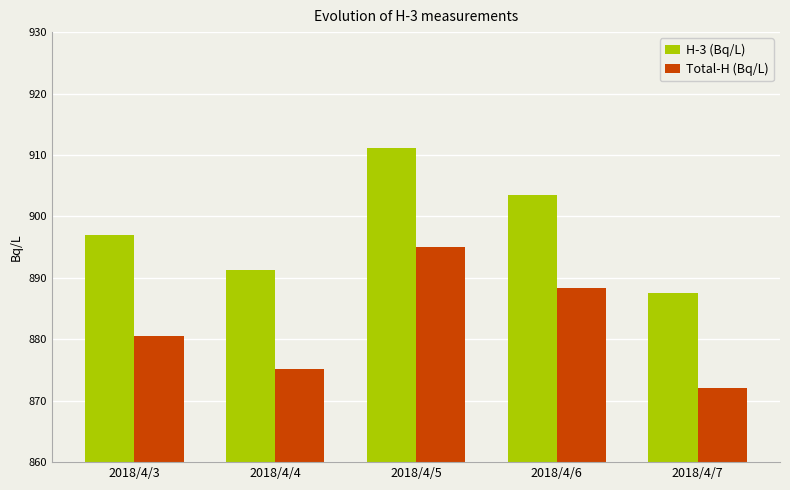

Which category has the lowest value across all series?

2018/4/7